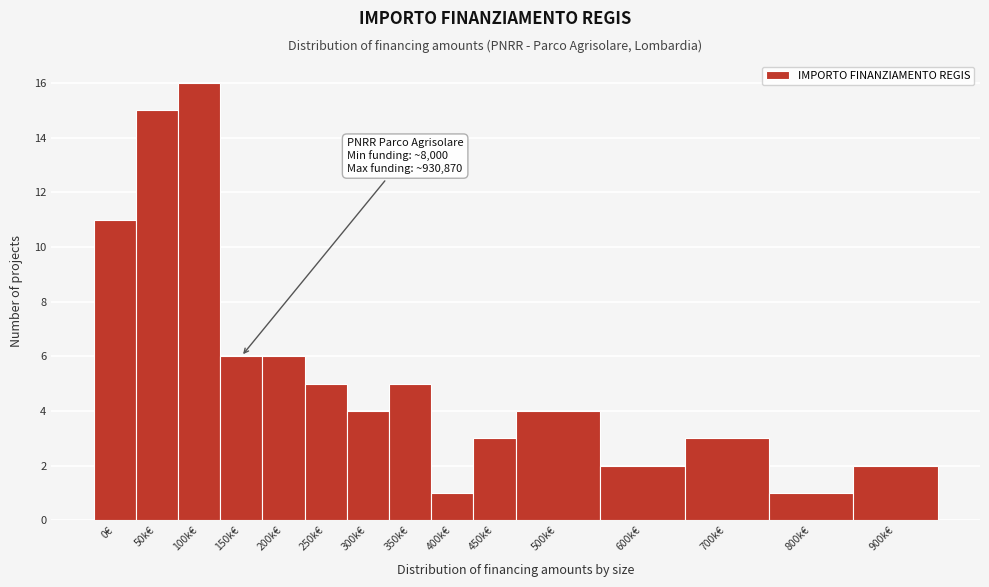

Reading left to right, transcribe all the data shown in this chart.

0€=11	50k€=15	100k€=16	150k€=6	200k€=6	250k€=5	300k€=4	350k€=5	400k€=1	450k€=3	500k€=4	600k€=2	700k€=3	800k€=1	900k€=2